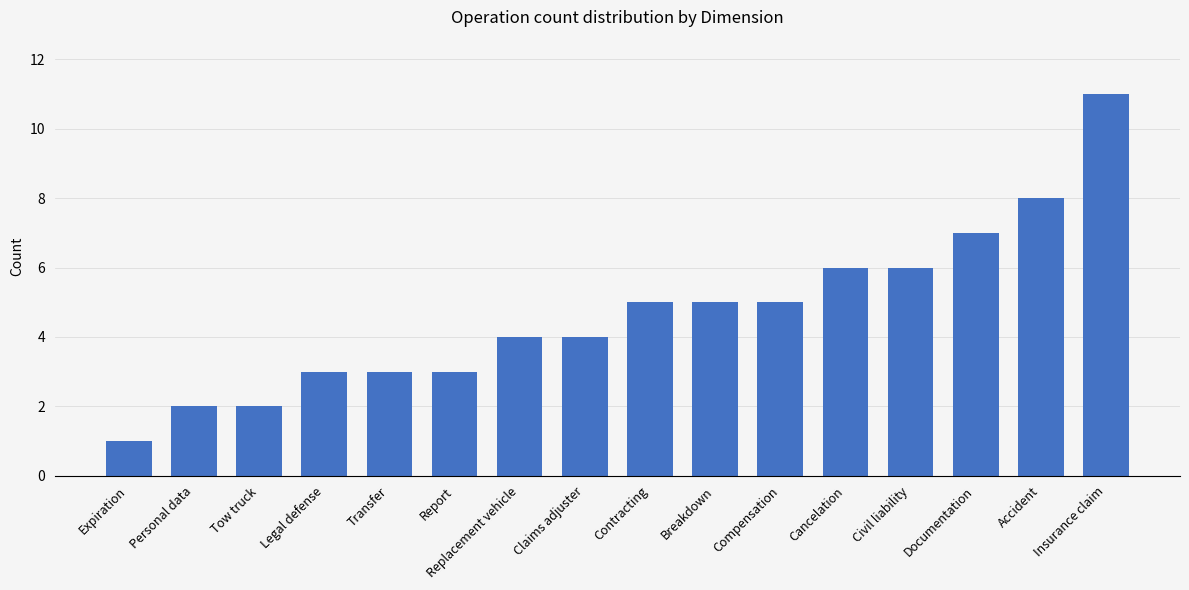

True or false: the data shows 7 at Documentation.

True